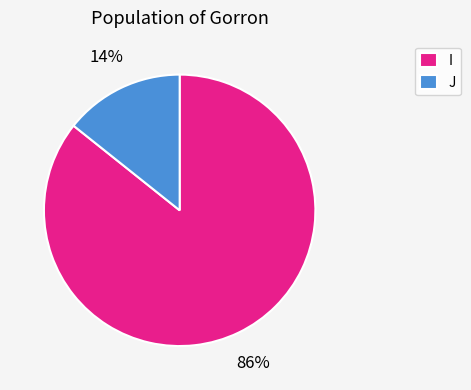

How many segments does this pie chart have?

2